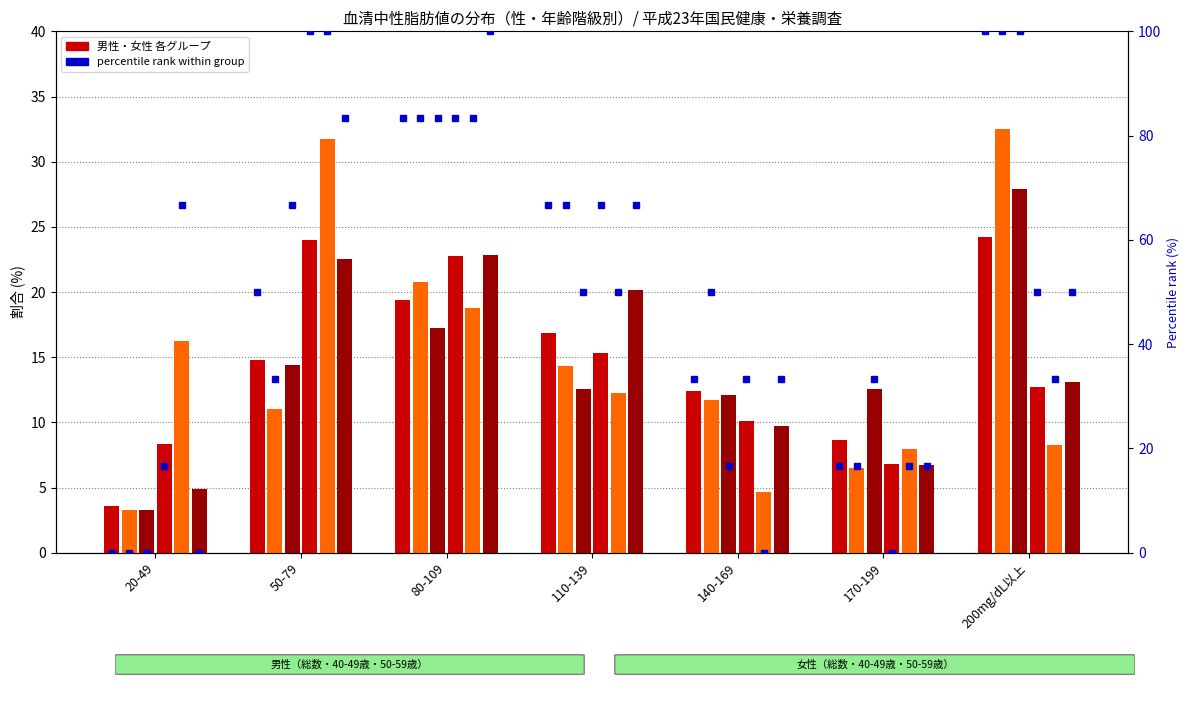

What is the difference between the maximum and second lowest values in the 男性_40-49歳_% series?

26.0